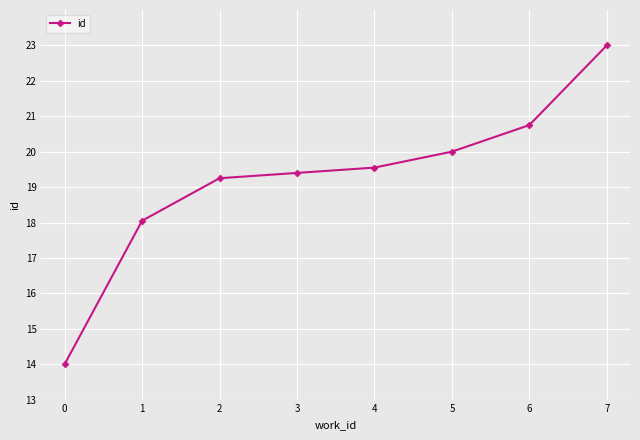

Which has a higher value, 5 or 0?

5